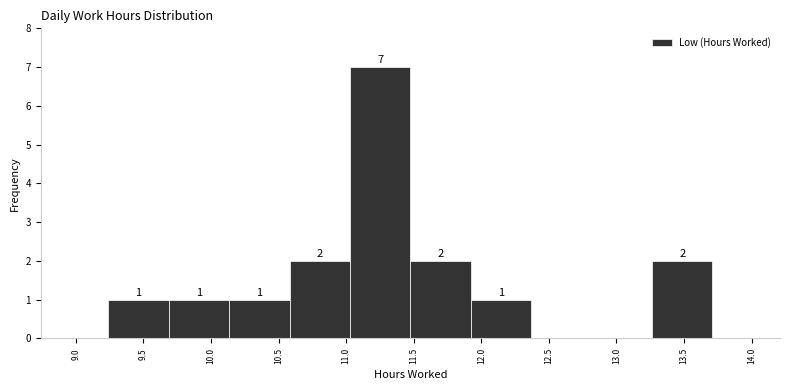

Which range on the x-axis has the tallest bar?

11.05 to 11.50